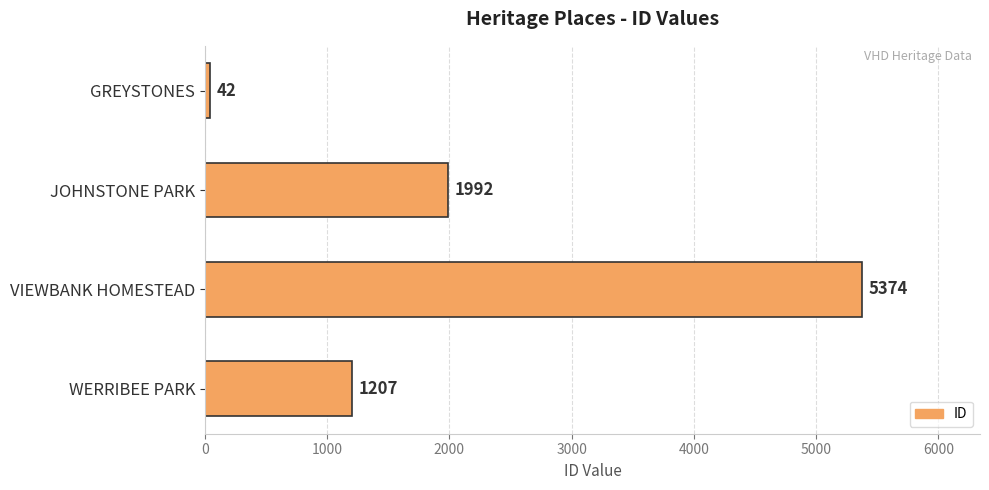

What is the sum of all values?

8615